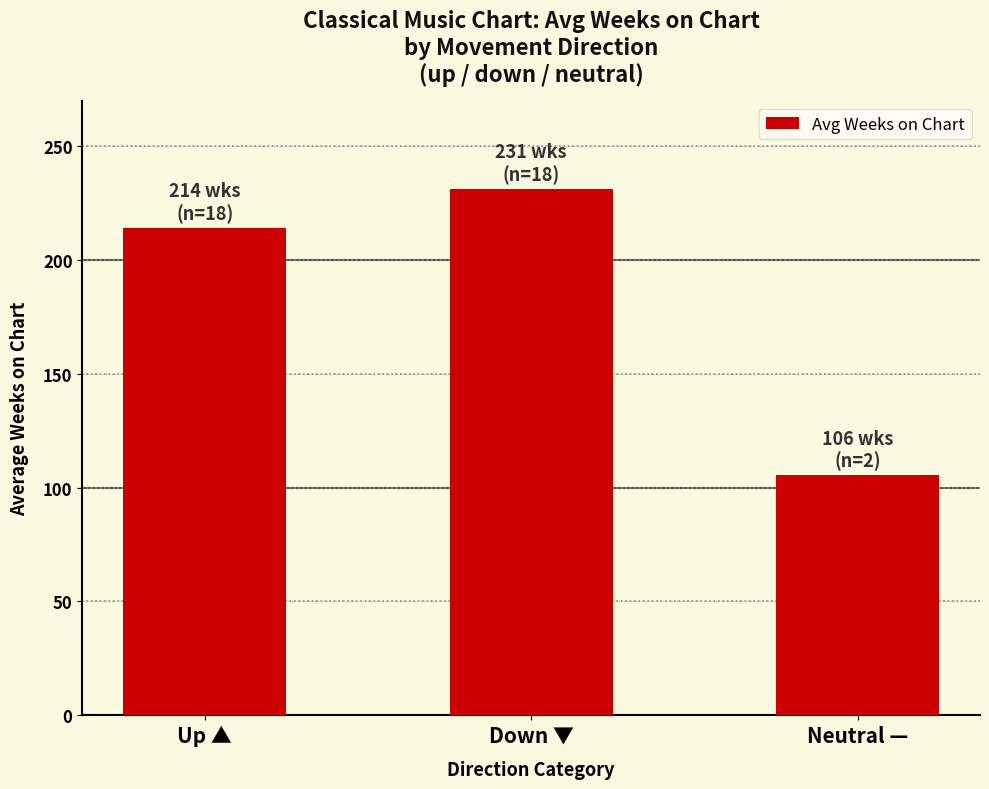

What is the approximate value at Neutral —?

105.5